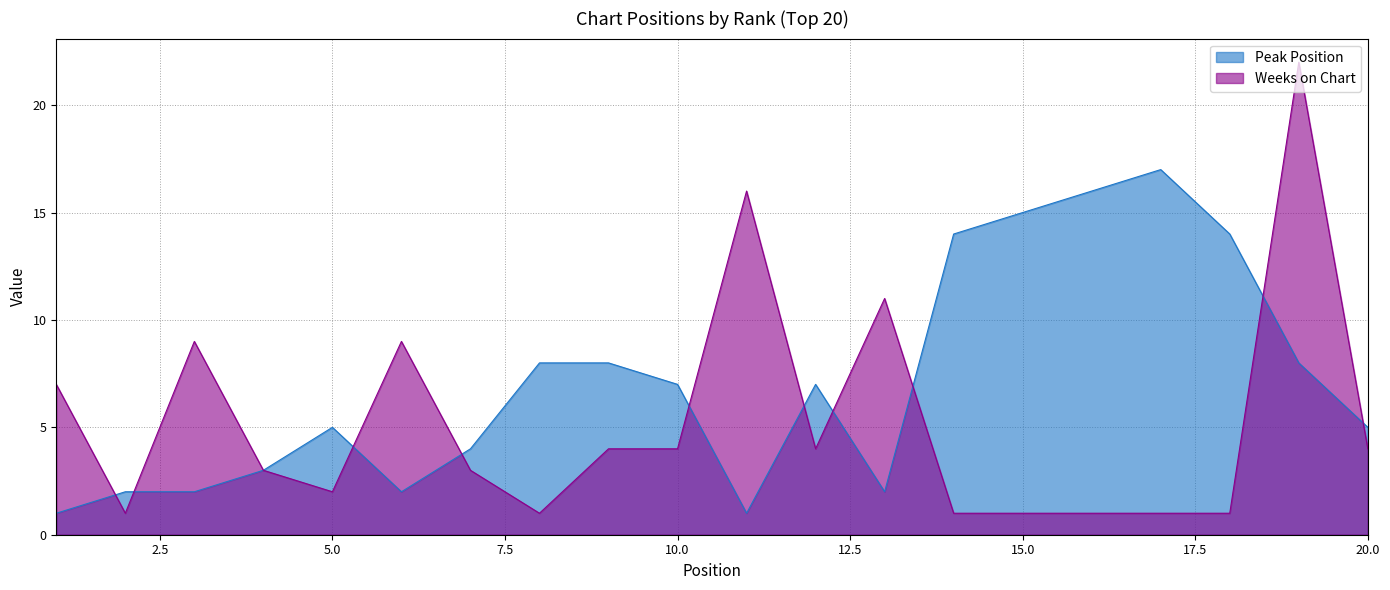

What is the difference between the maximum and second lowest values in the Peak Position series?

16